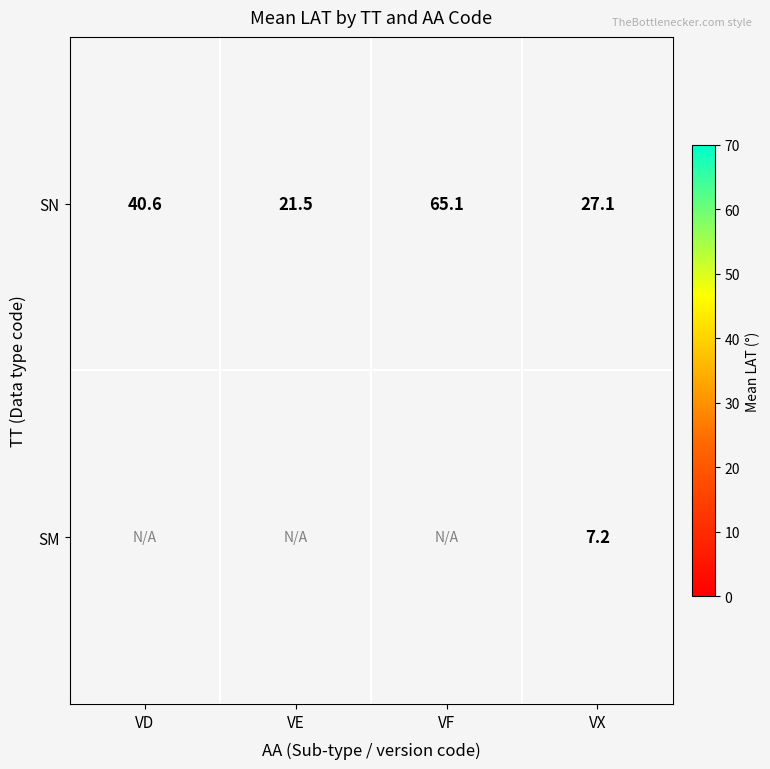

What is the difference between the second highest and minimum values in the SN series?

19.1